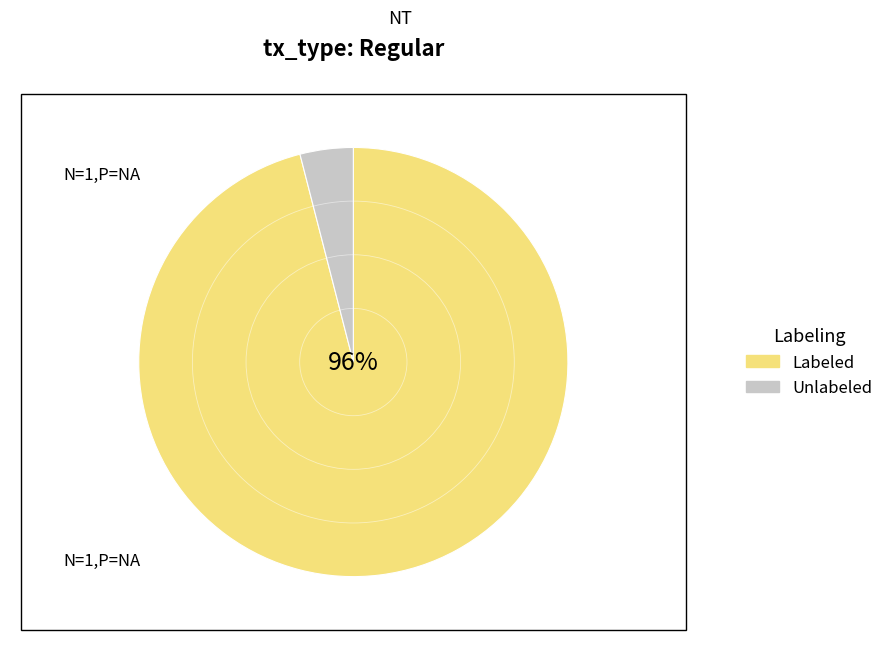

Combined, do Unlabeled and Labeled account for over 50%?

Yes